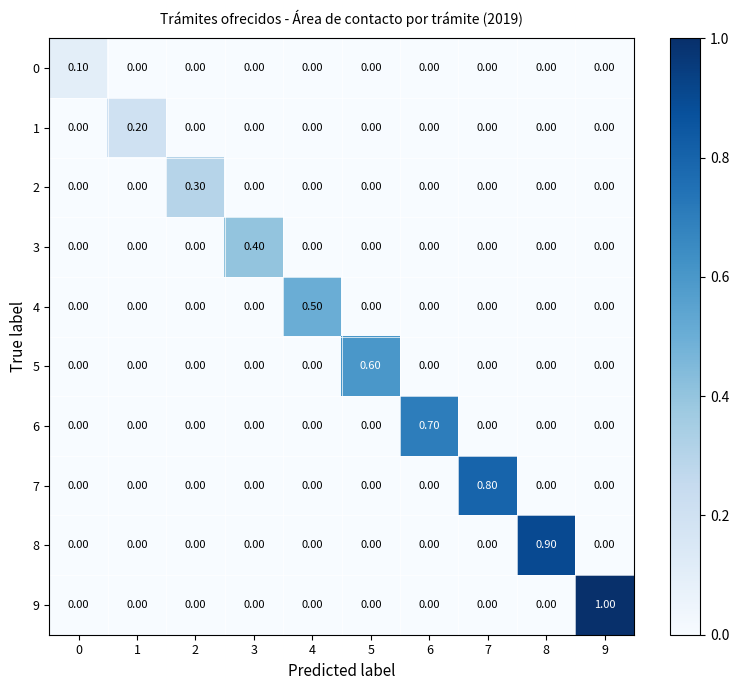

At which category is the sum across all series the highest?

9